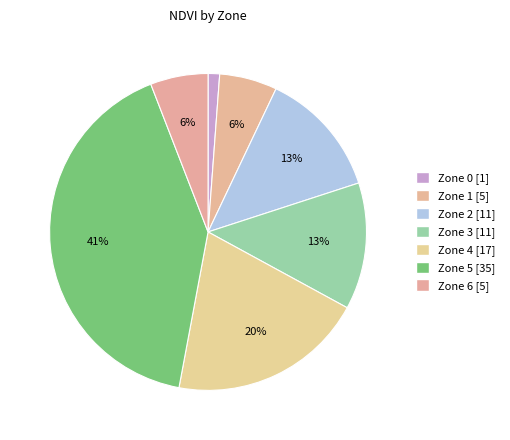

How many segments does this pie chart have?

7